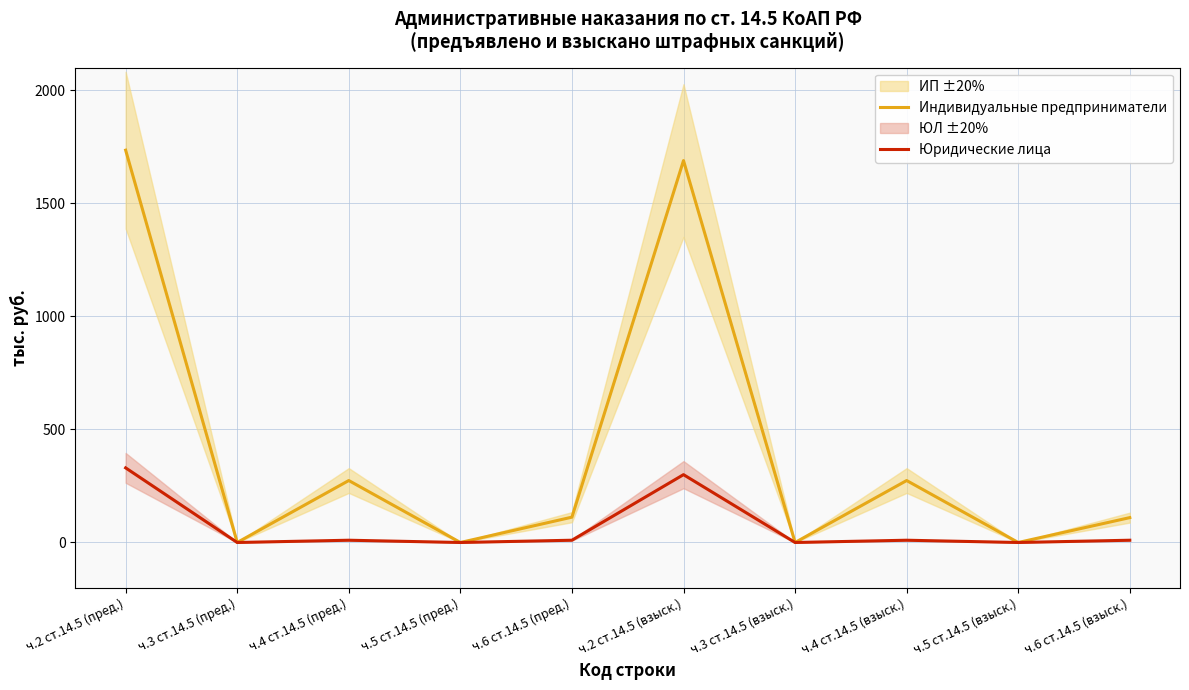

True or false: Юридические лица and Индивидуальные предприниматели cross at least once.

False